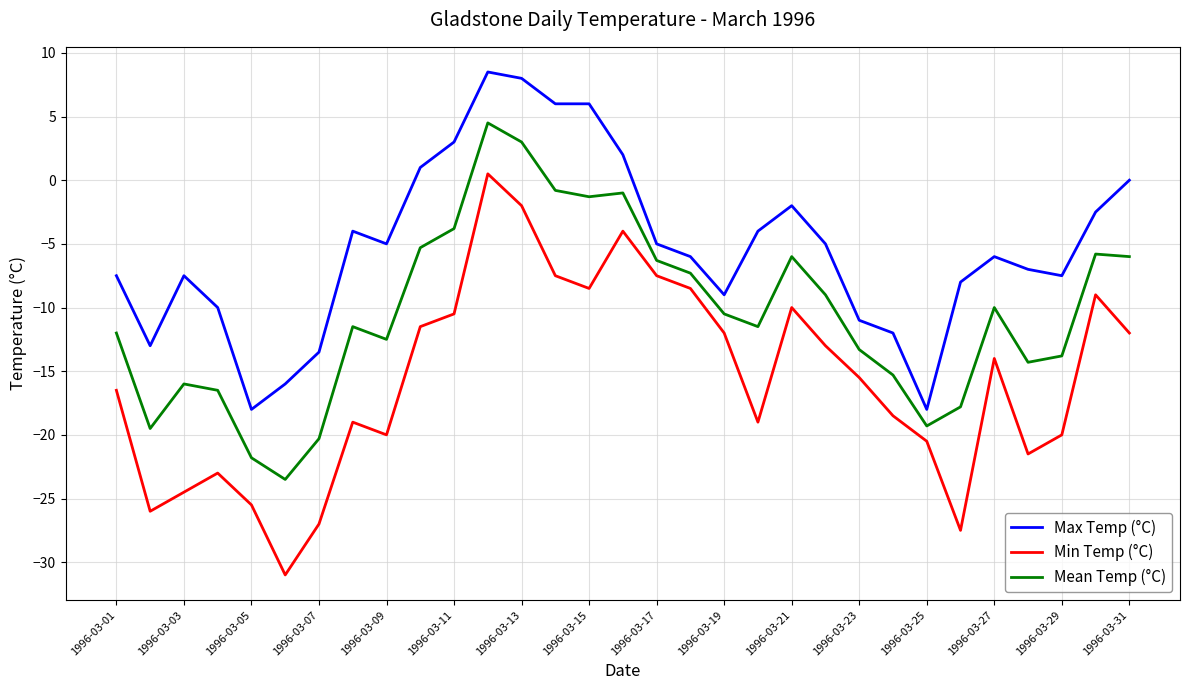

Which series has the widest spread of values?

Min Temp (°C)